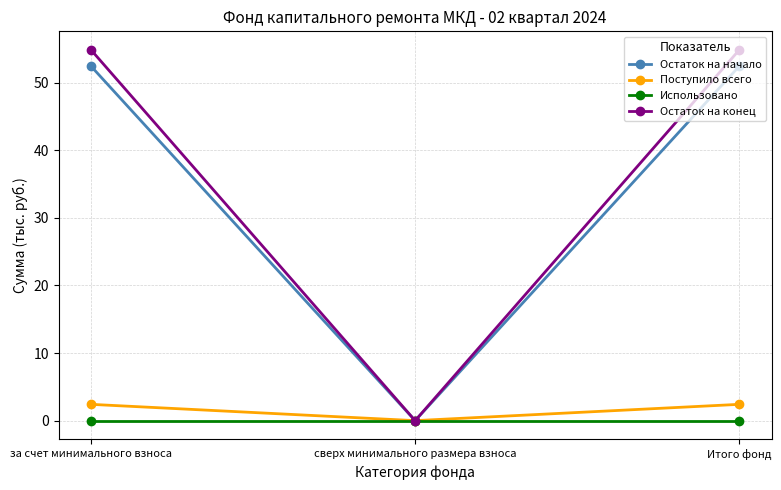

Which series has the widest spread of values?

Остаток на конец